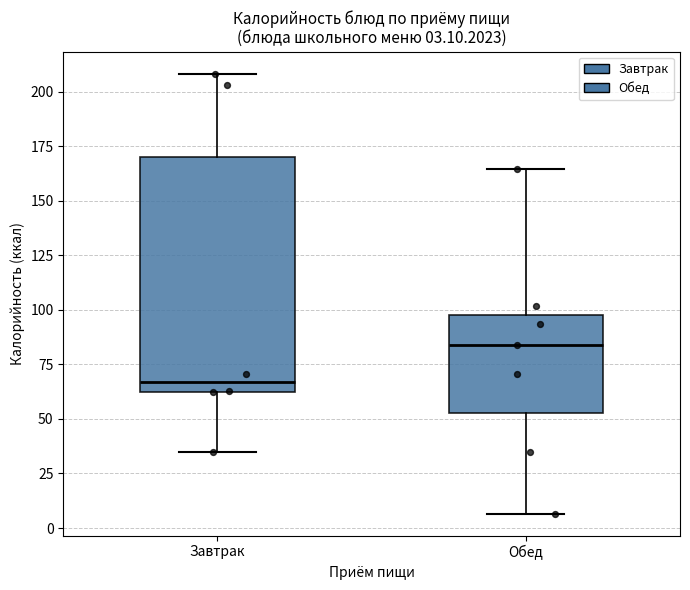

Which box has the lowest median line?

Завтрак